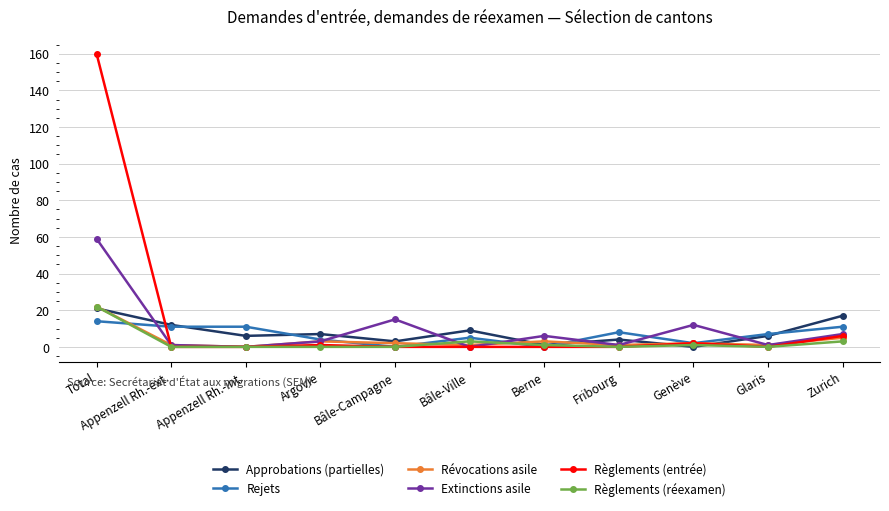

At how many categories does at least one series exceed 49?

1